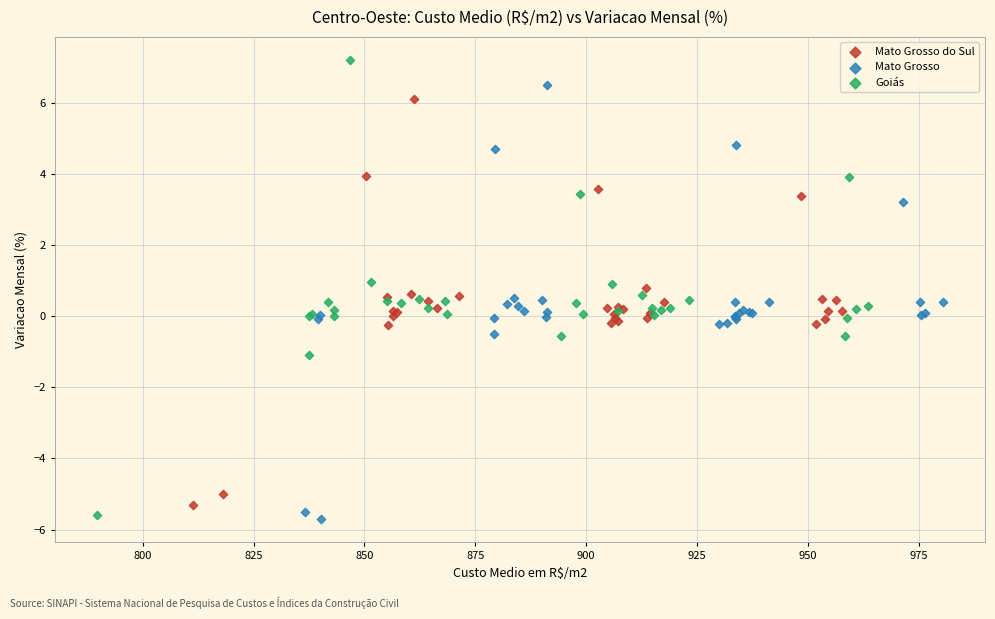

Which series has the widest spread of Y values?

Goiás